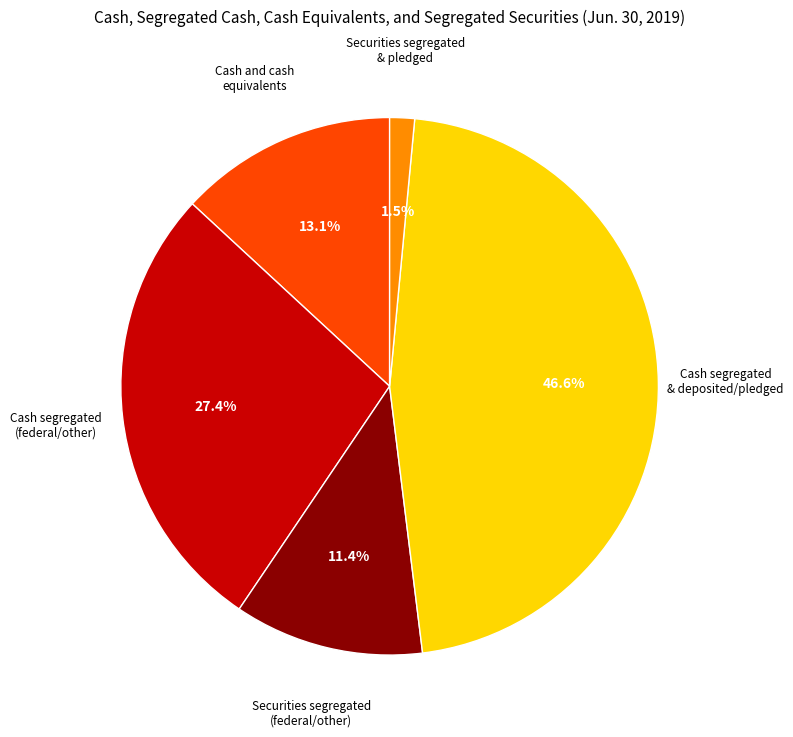

Does any single category account for the majority?

No